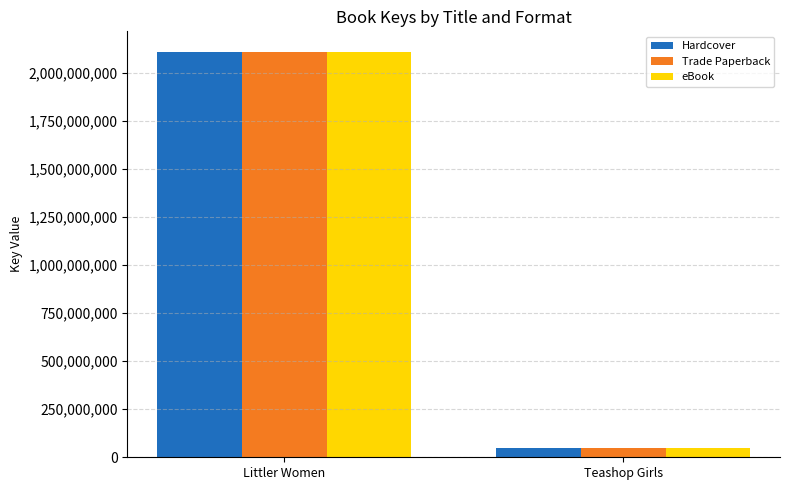

The Hardcover series shows 47167060 at Teashop Girls. True or false?

True